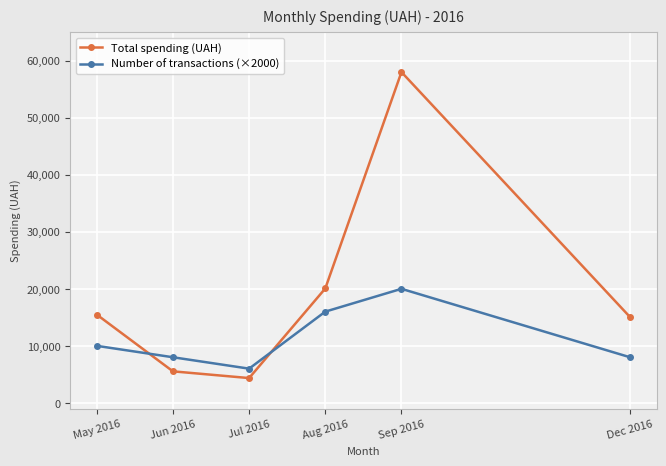

Rank the series at Jun 2016 from lowest to highest value.

Total spending (UAH), Number of transactions (×2000)